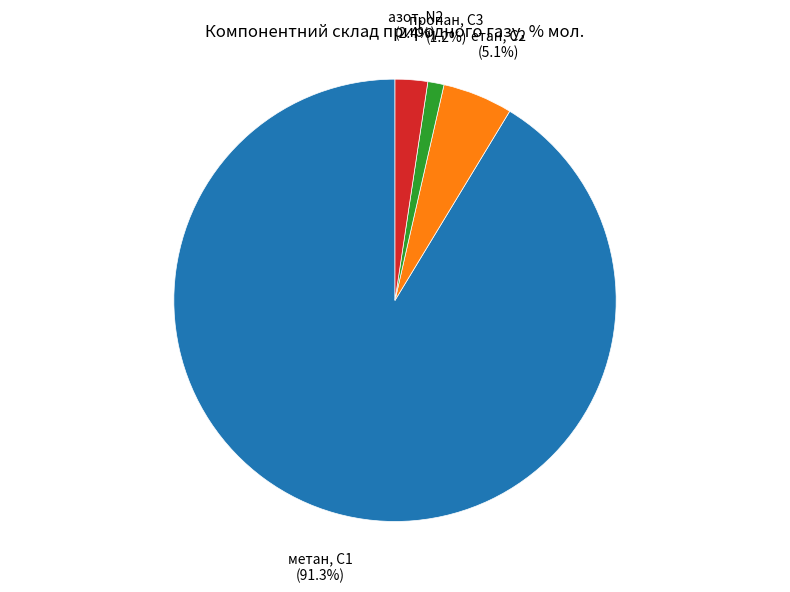

Does any single category account for the majority?

Yes